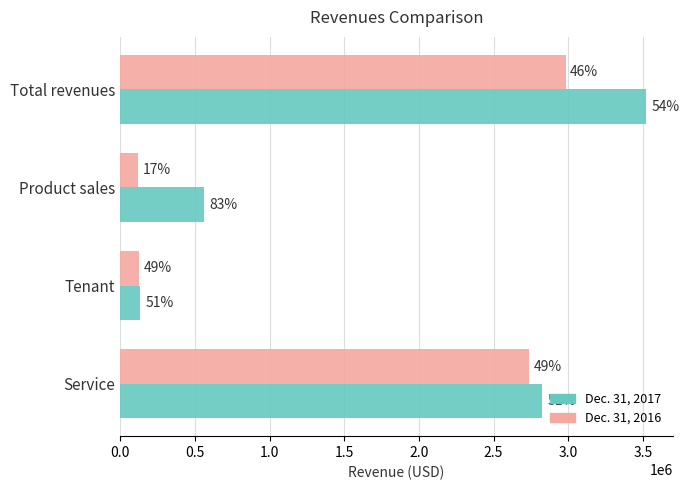

Which series has the largest total across all categories?

Dec. 31, 2017